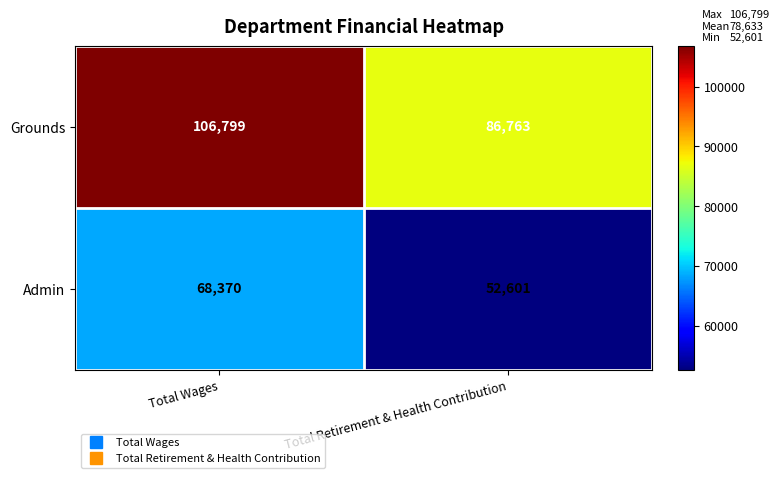

What is the sum of all Admin values?

120971